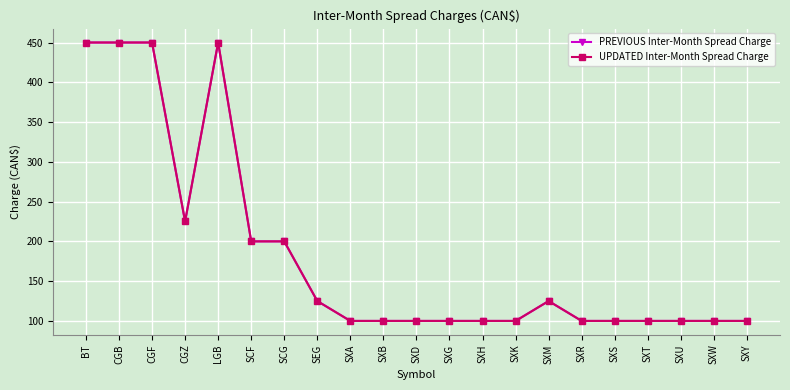

Is this an area chart (filled region under the line)?

No